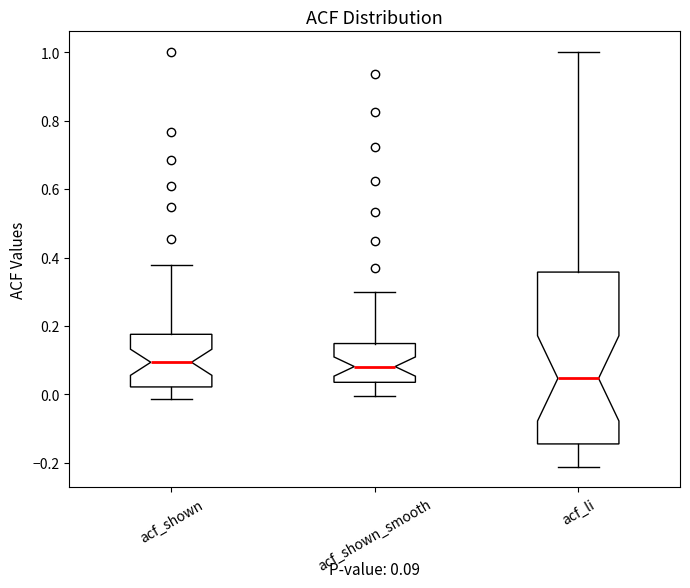

Comparing the boxes themselves (not the whiskers), which one is the tallest?

acf_li